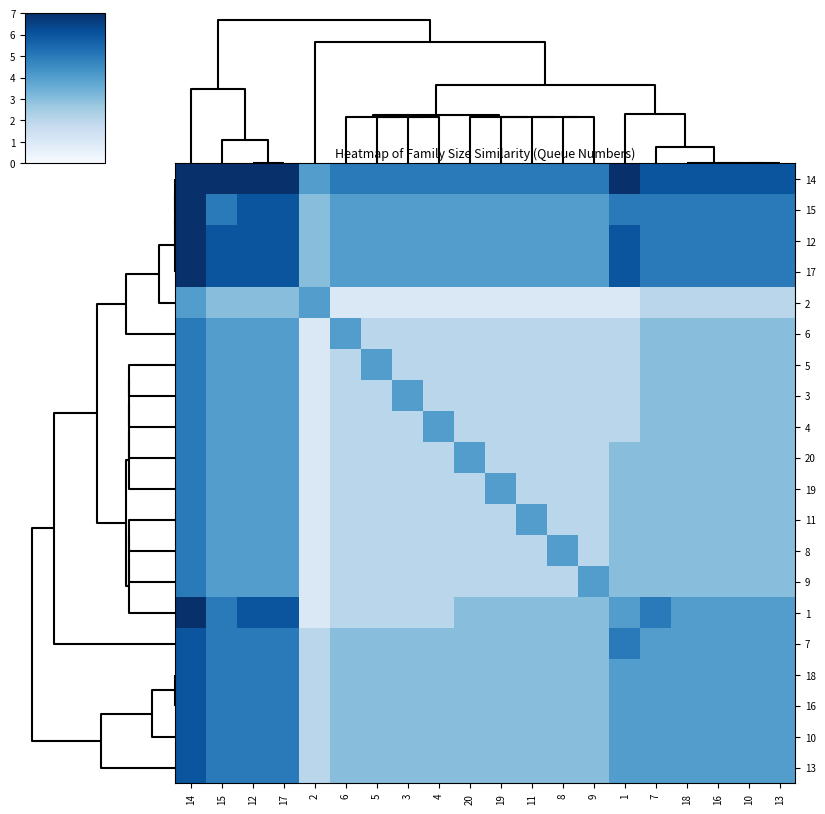

What is the maximum value shown in the chart?

7